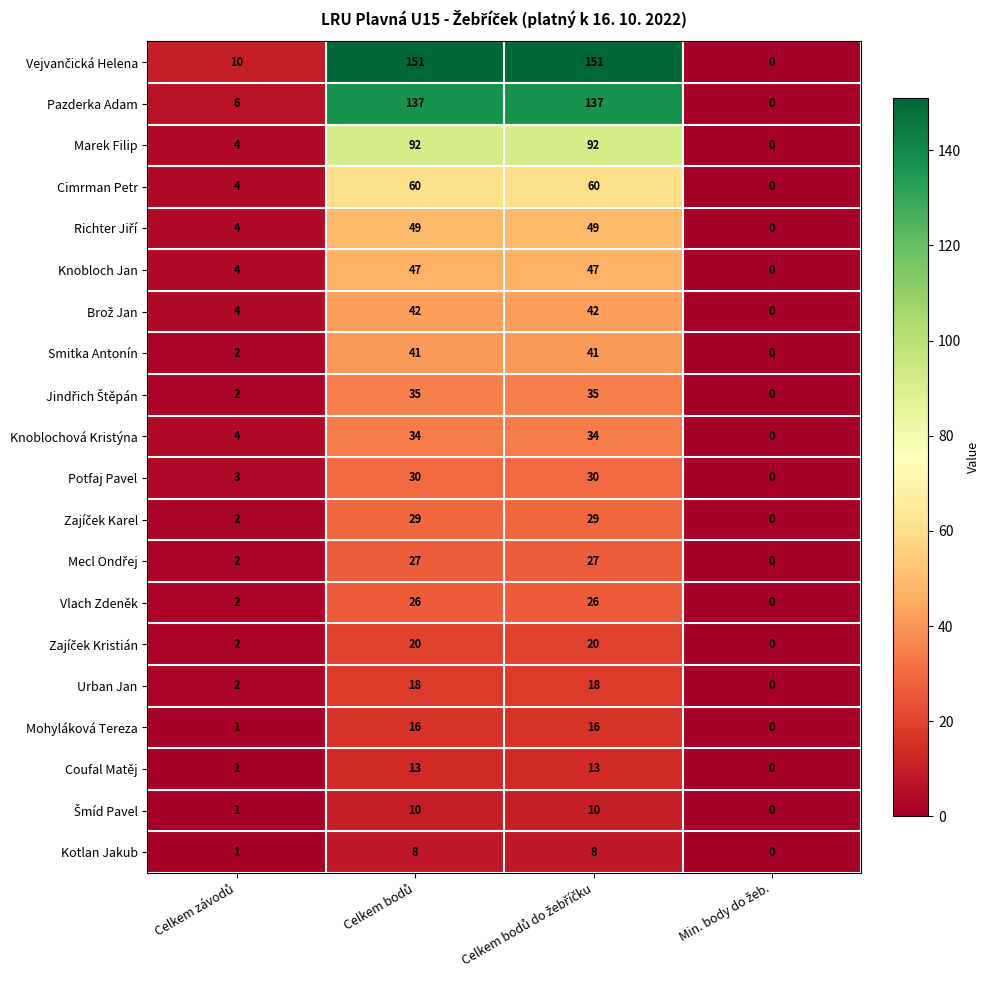

What is the difference between the maximum and minimum values in the Marek Filip series?

92